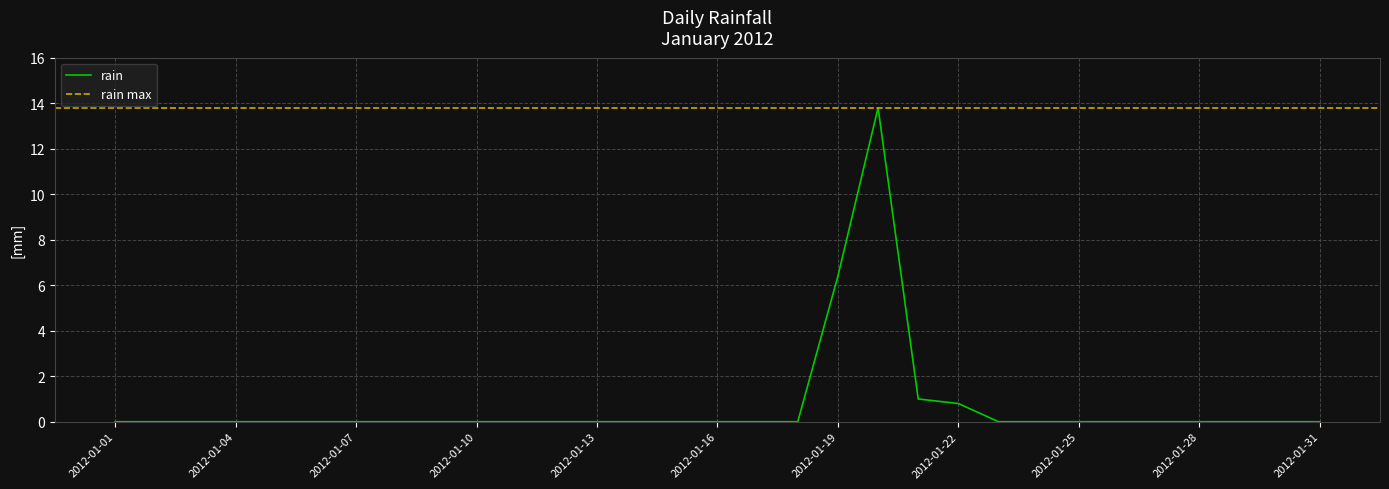

What is the average value?

0.7